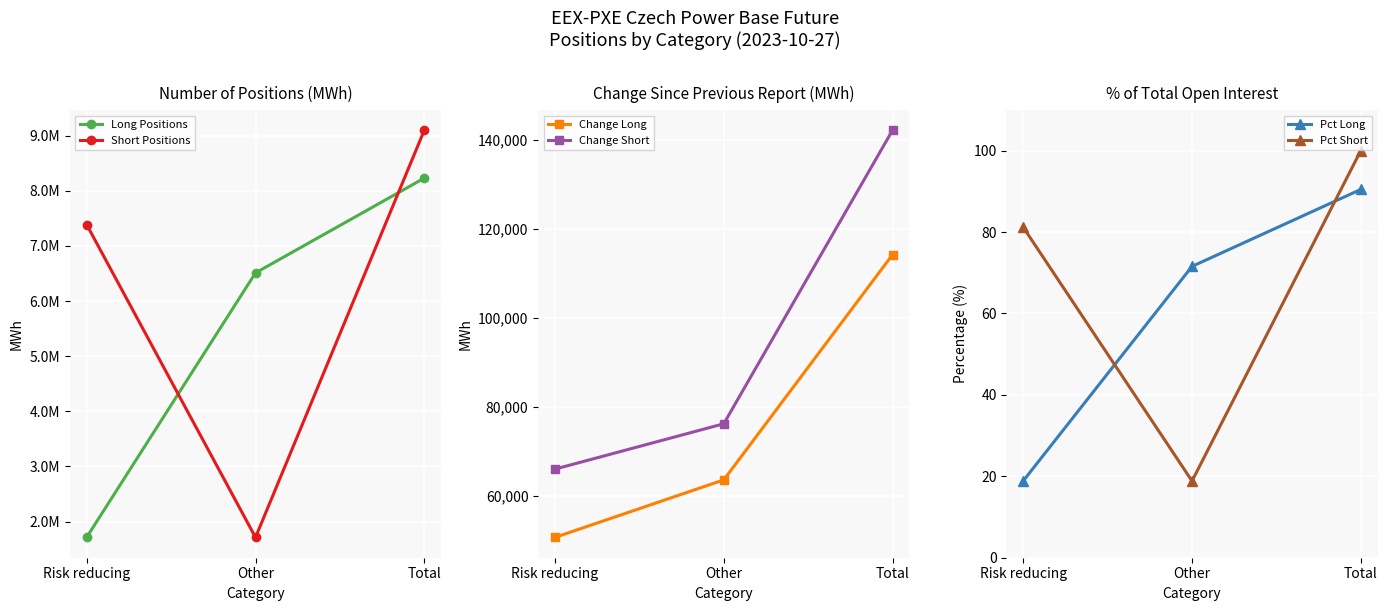

Which has a higher value, Total or Risk reducing?

Total